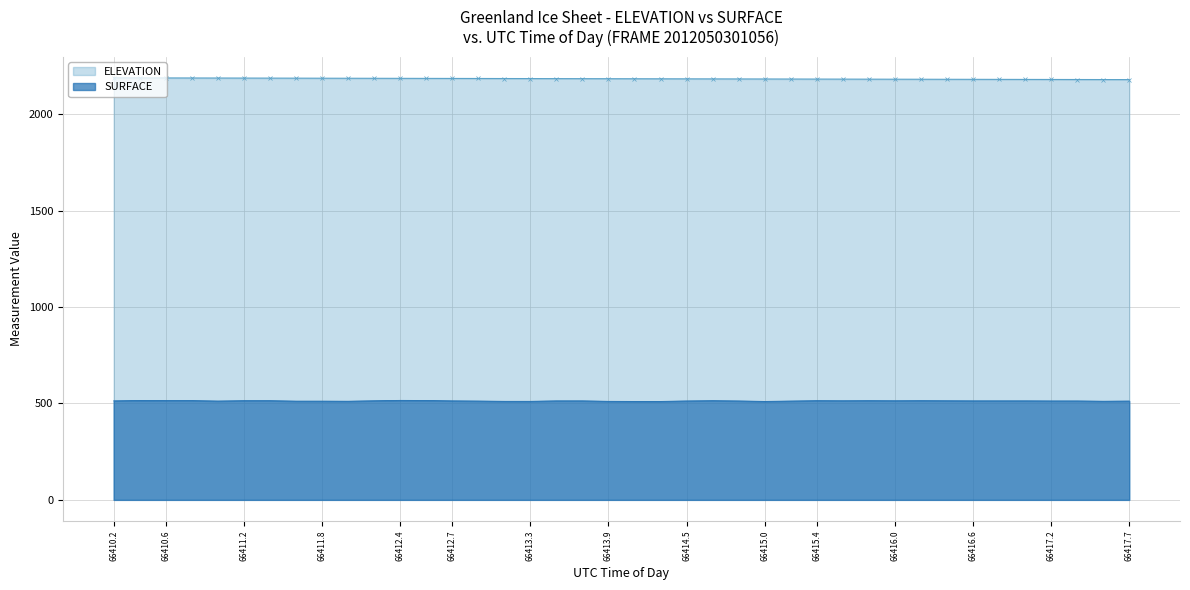

True or false: ELEVATION has more than 1 interior local peaks.

False